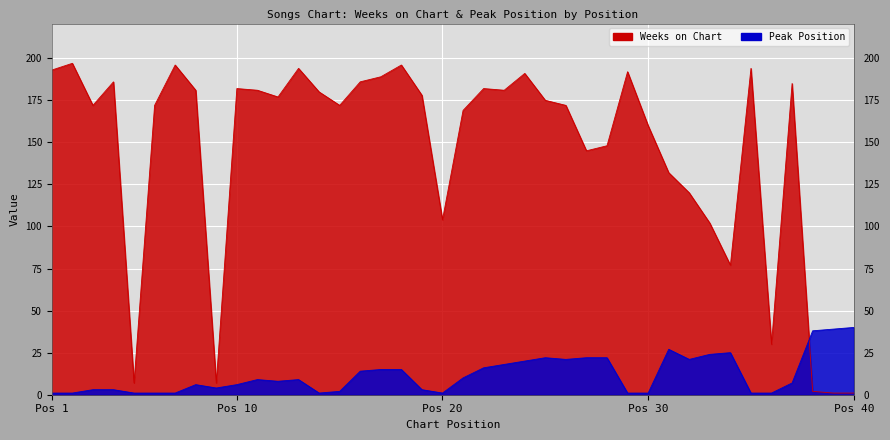

What is the smallest value displayed?

1